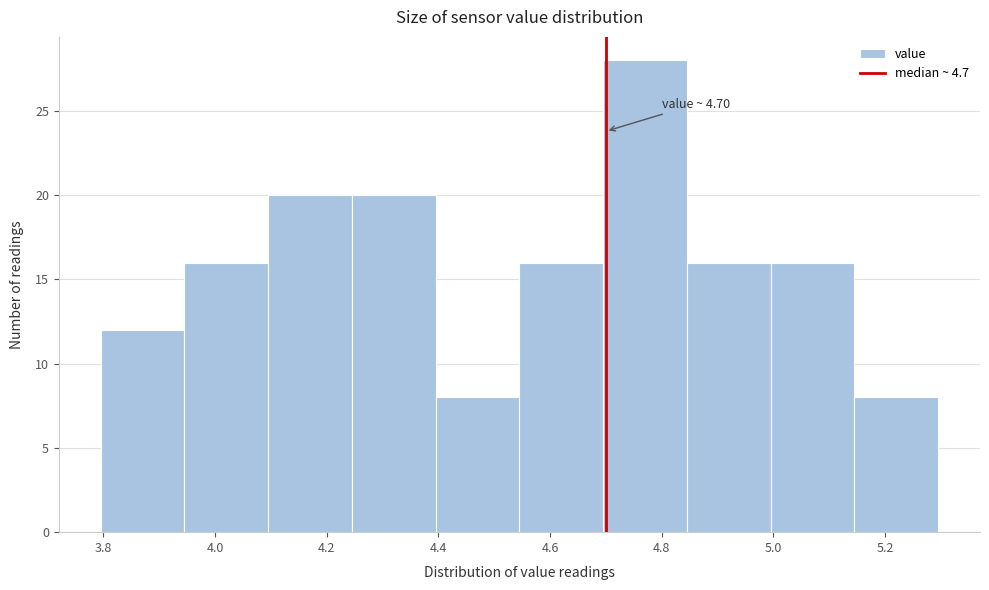

Which range on the x-axis has the tallest bar?

4.695 to 4.845